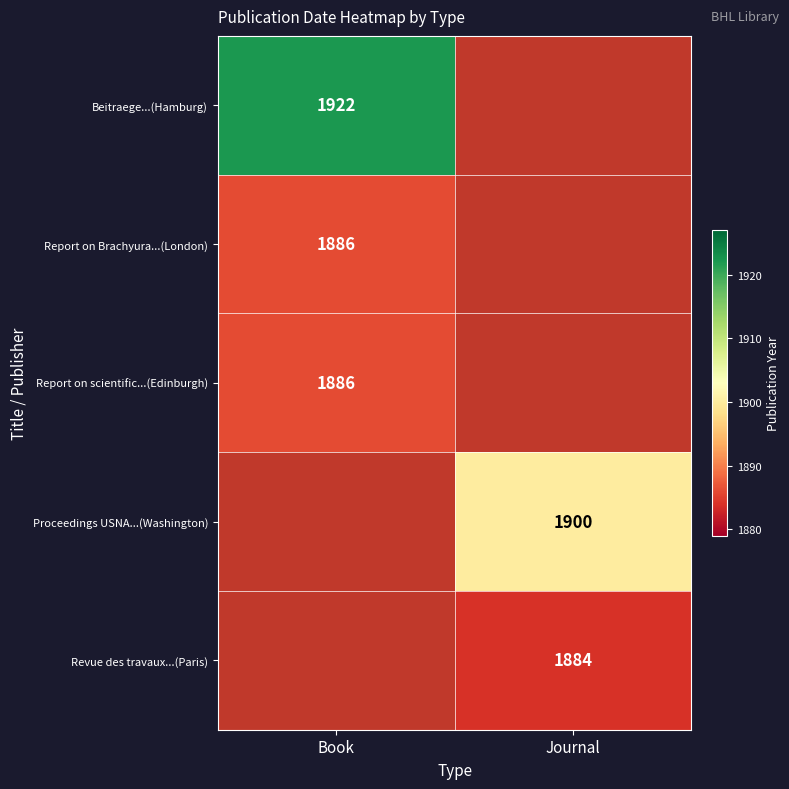

True or false: Revue des travaux...(Paris) has a value of 2961 at Journal.

False